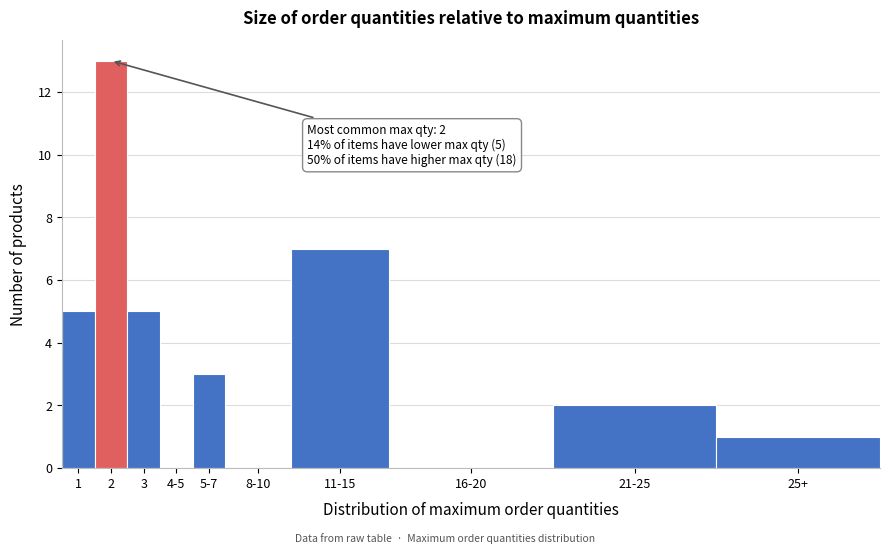

Reading right to left, transcribe all the data shown in this chart.

25+=1	21-25=2	16-20=0	11-15=7	8-10=0	5-7=3	4-5=0	3=5	2=13	1=5